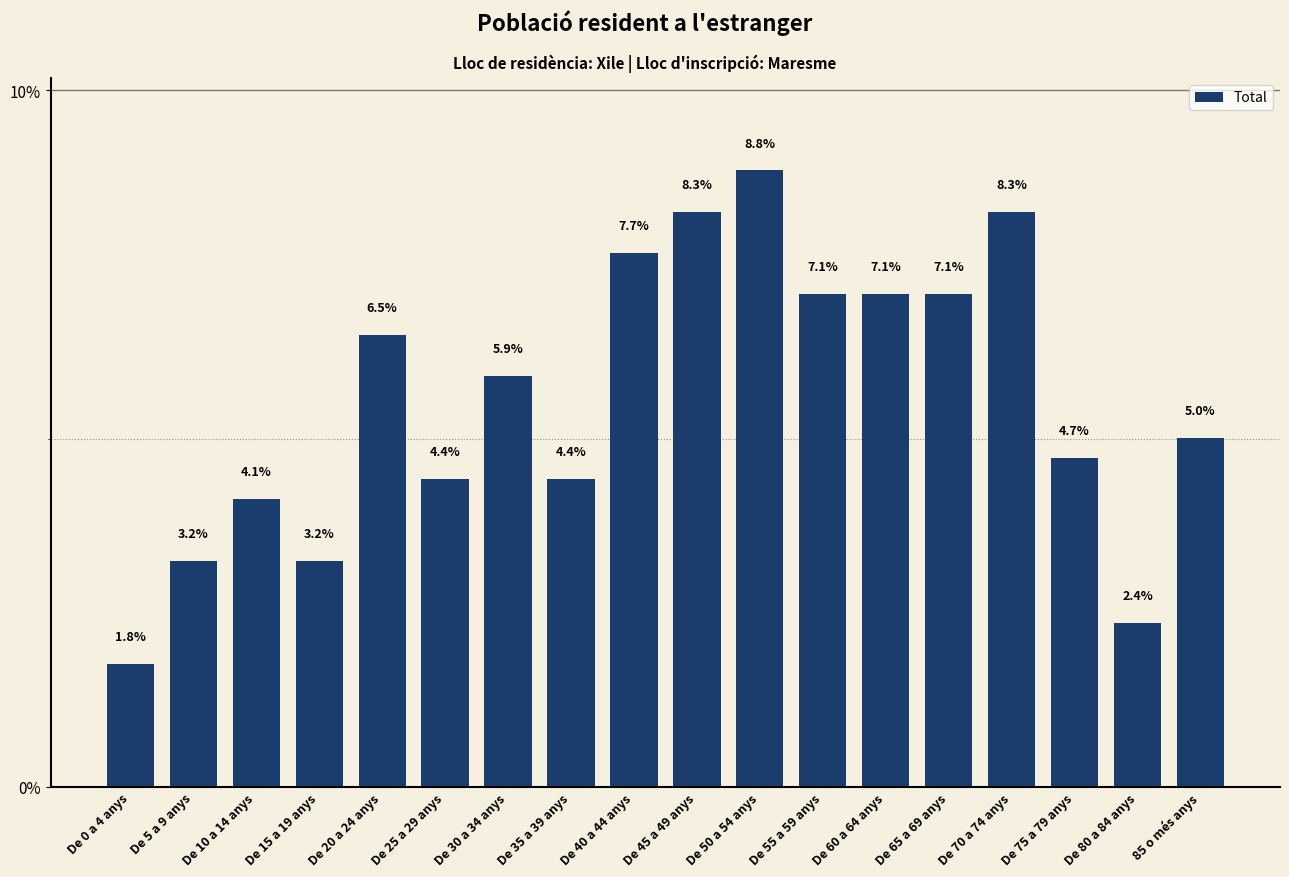

Between De 40 a 44 anys and De 10 a 14 anys, which is larger?

De 40 a 44 anys